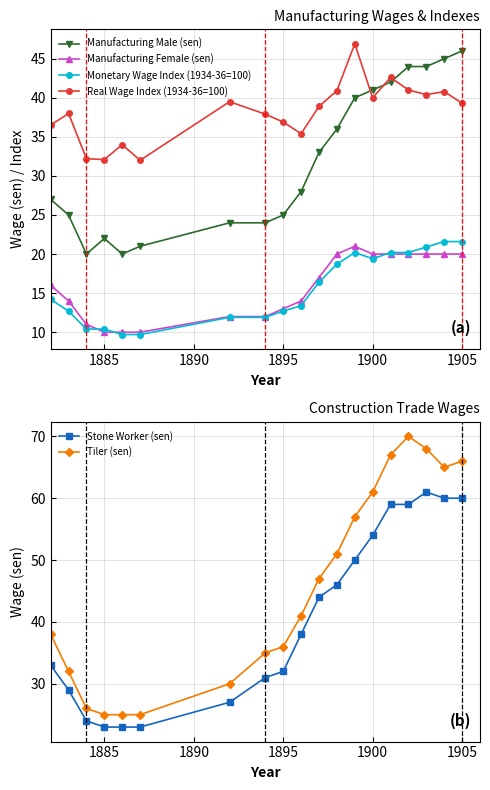

Does the chart display data point markers on the line(s)?

Yes